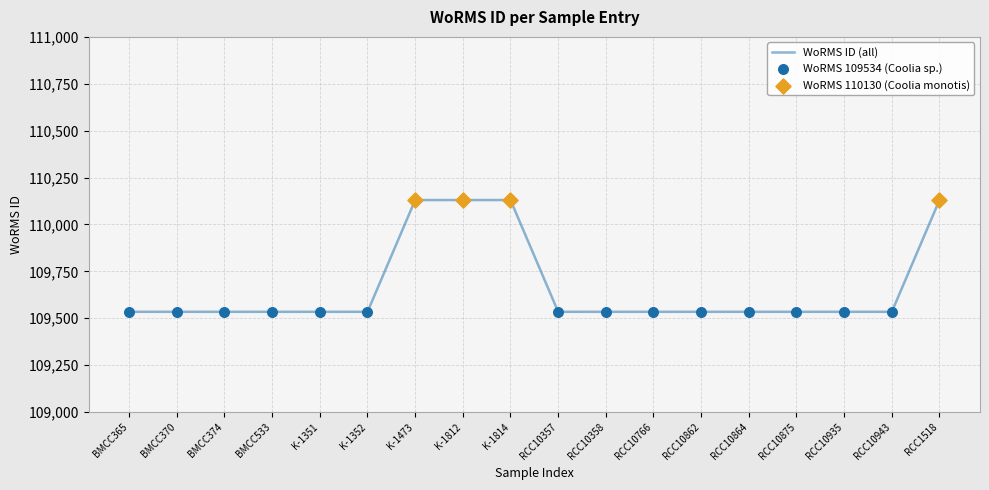

What is the ratio of the value at K-1351 to the value at RCC10862?

1.0